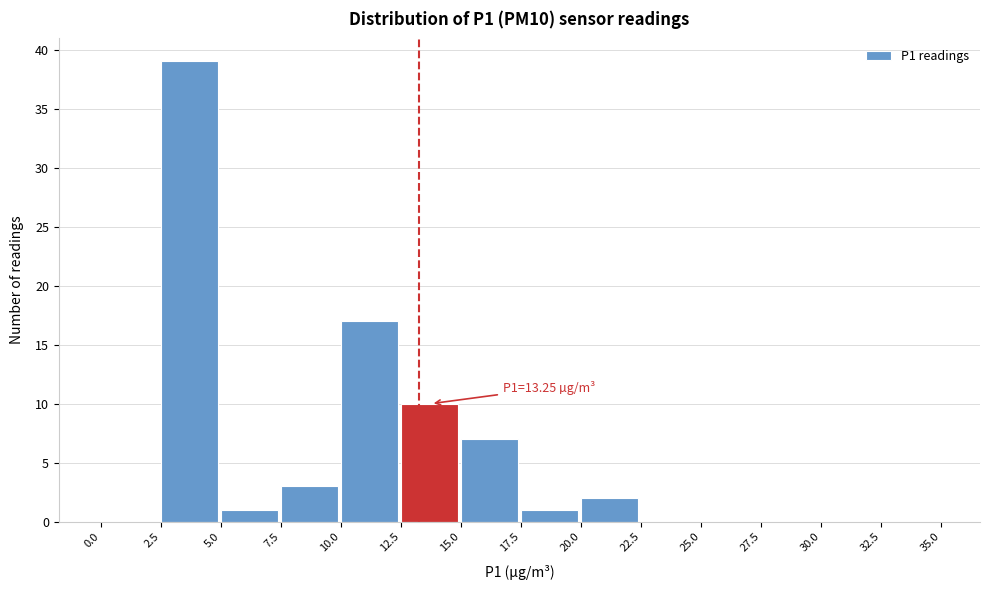

Over which range of the x-axis is the bar tallest?

2.5 to 5.0